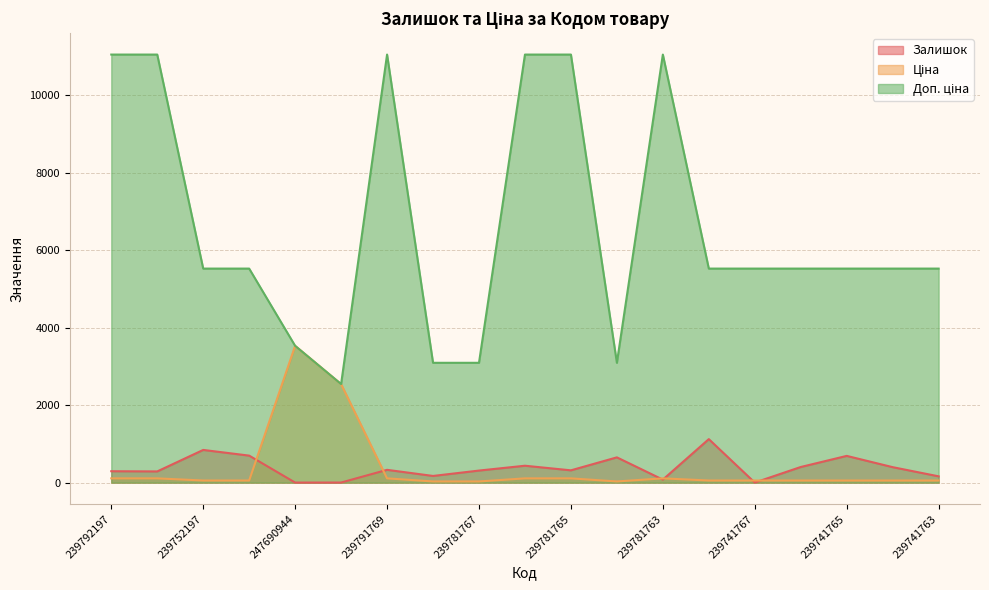

What are all the series names shown in the legend?

Залишок, Ціна, Доп. ціна